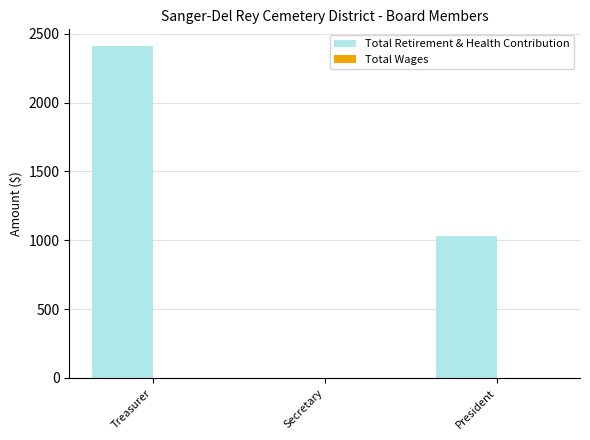

At which label is the value closest to 1206?

President